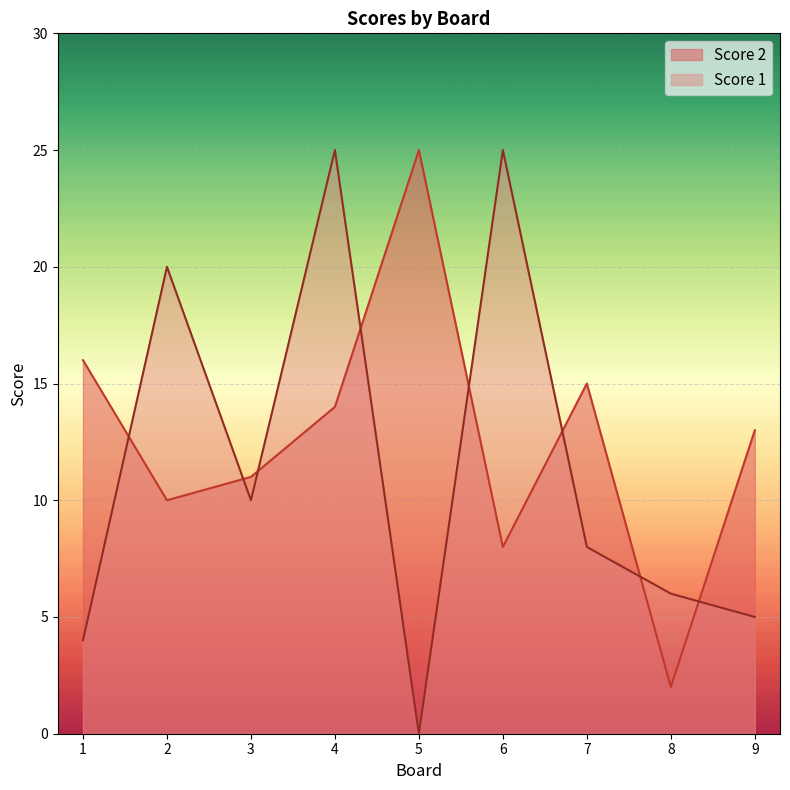

Count the number of data series in this chart.

2